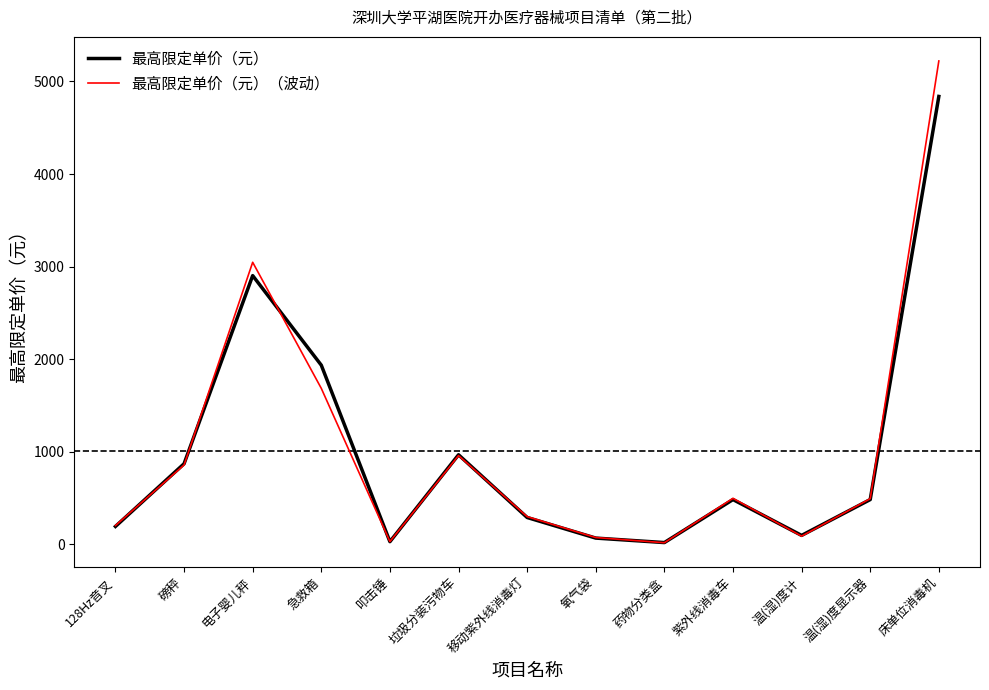

At which category is the sum across all series the highest?

床单位消毒机